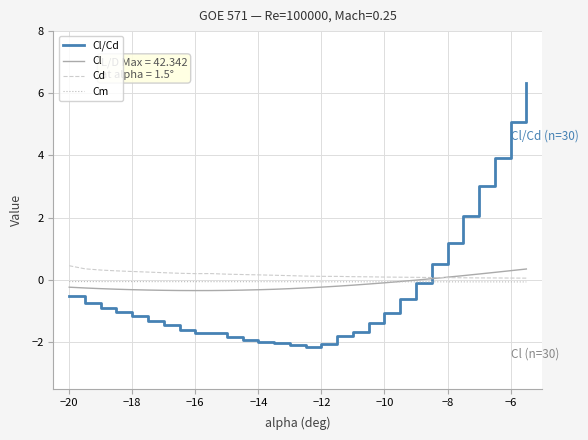

Does the chart display data point markers on the line(s)?

No